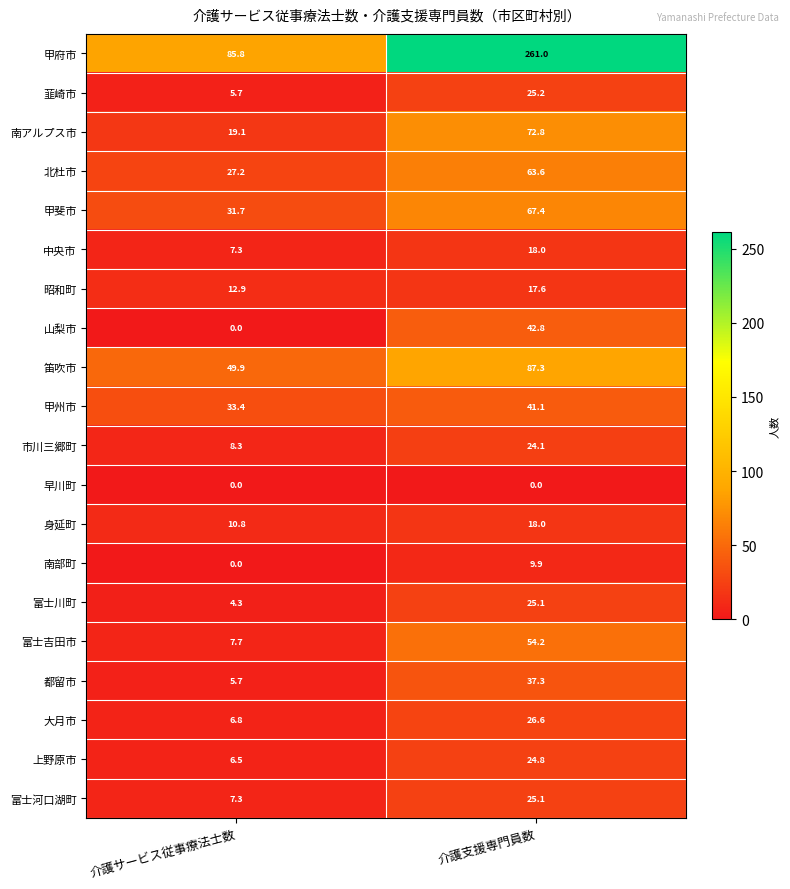

Where does the 山梨市 series first go above 42?

介護支援専門員数